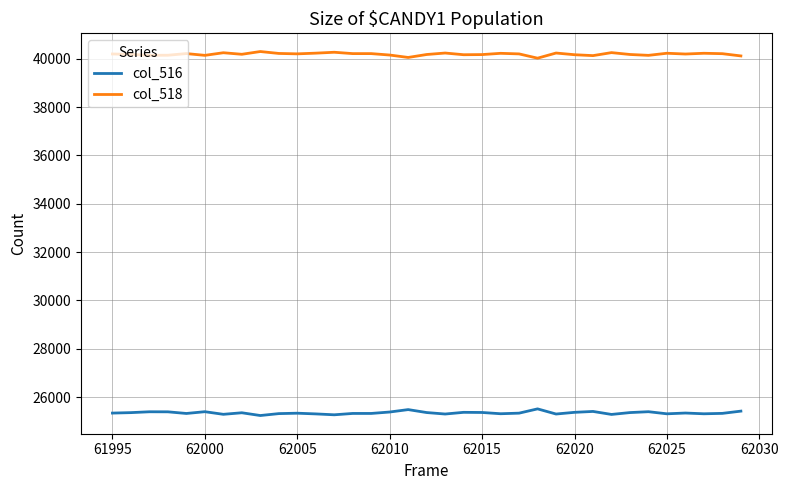

List the series in order of their peak value, lowest first.

col_516, col_518